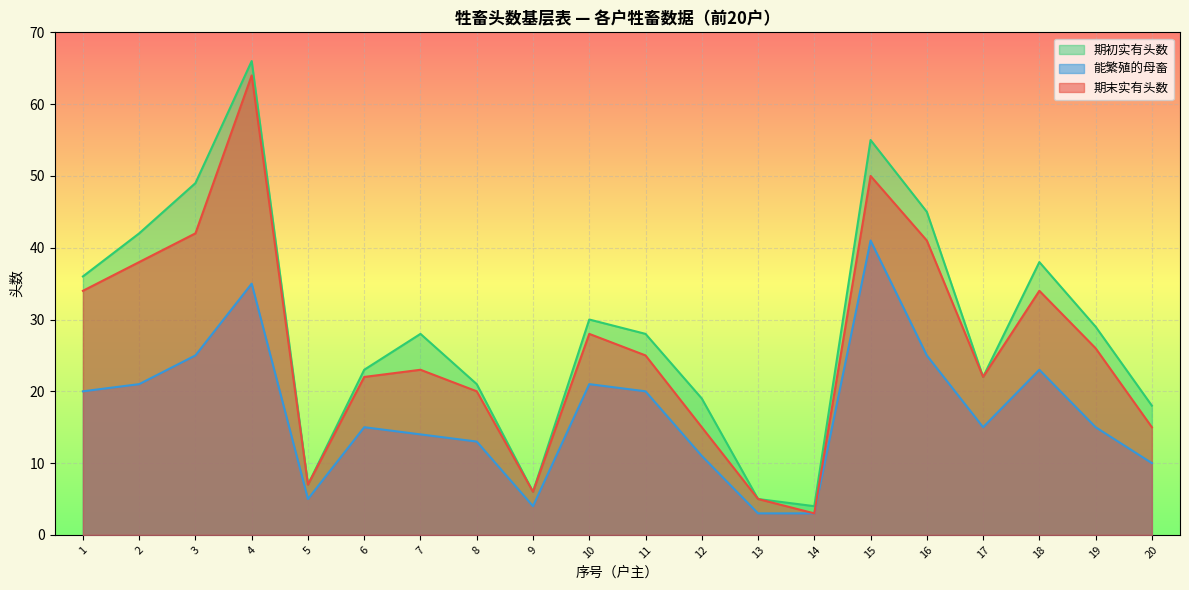

How many lines are shown in the chart?

3